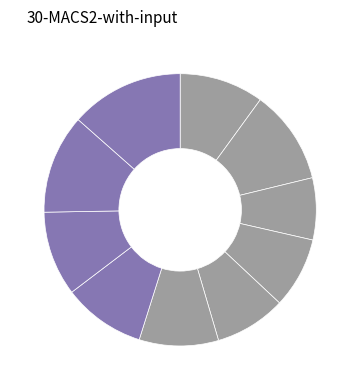

How many slices are in this pie chart?

10